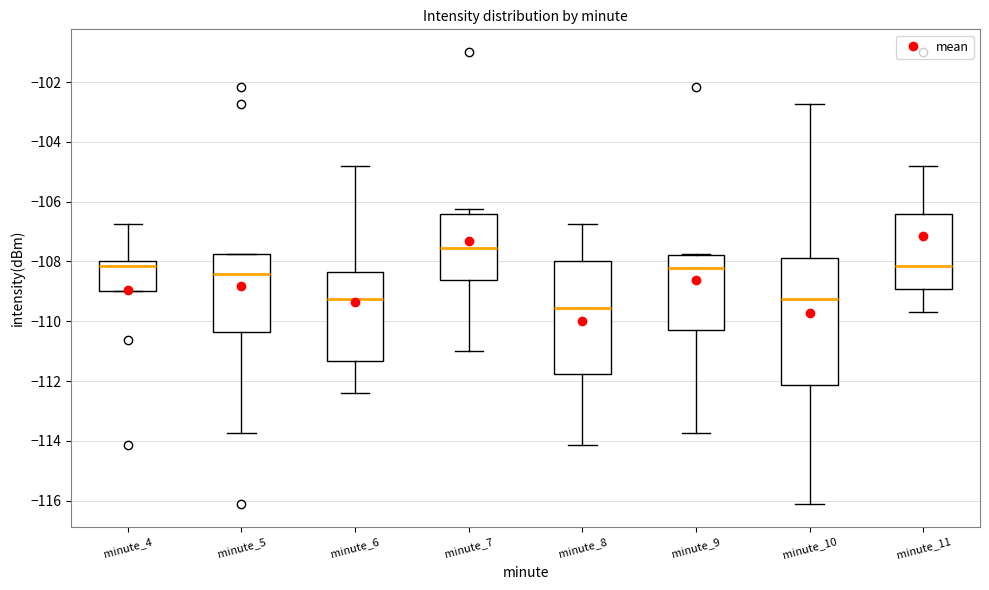

Where does the lower whisker of the box for minute_10 end on the y-axis? The values are not printed on the chart, so give them approximately, as read against the axis.

-116.2